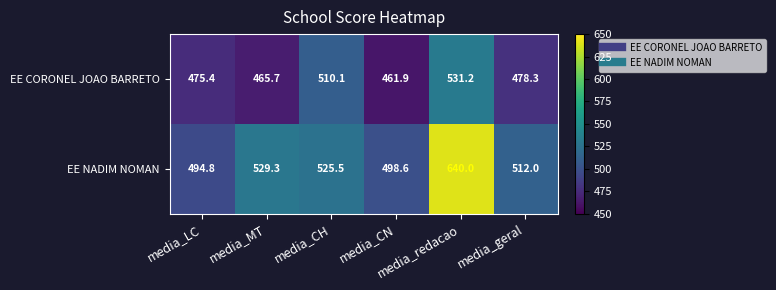

How many distinct data groups are displayed?

2